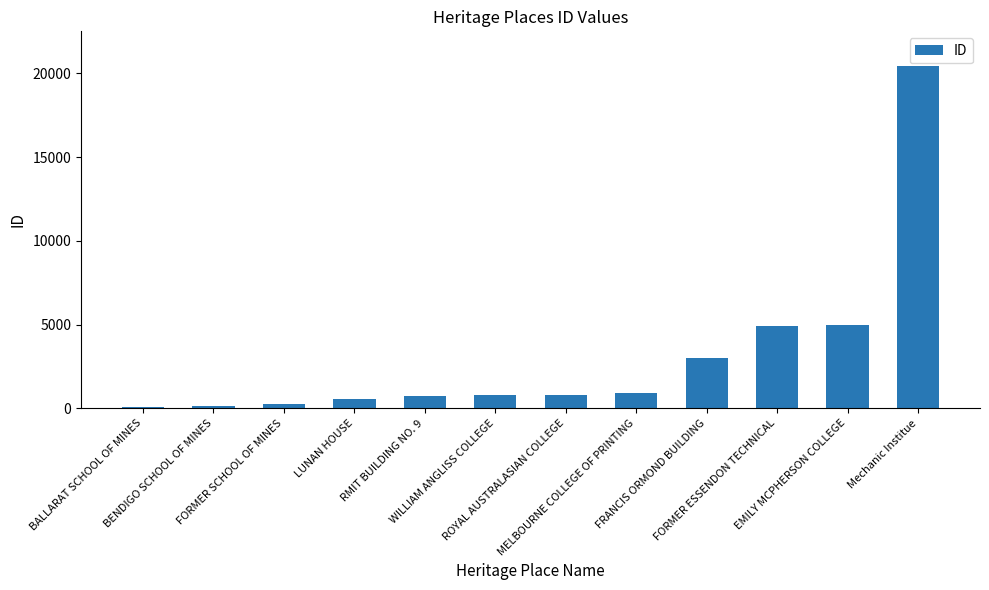

How many bars are there in total?

12